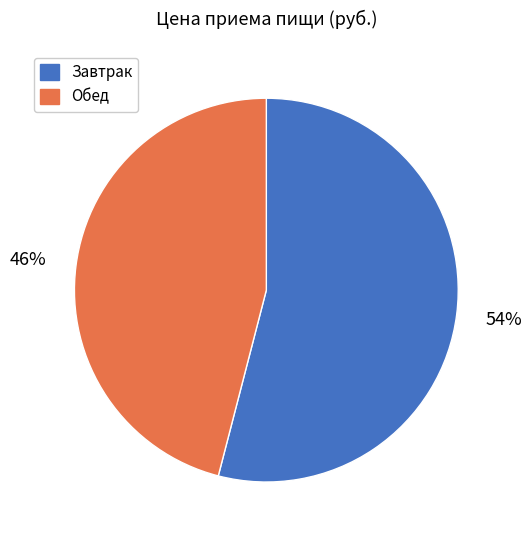

Does Завтрак account for over 50% of the chart?

Yes